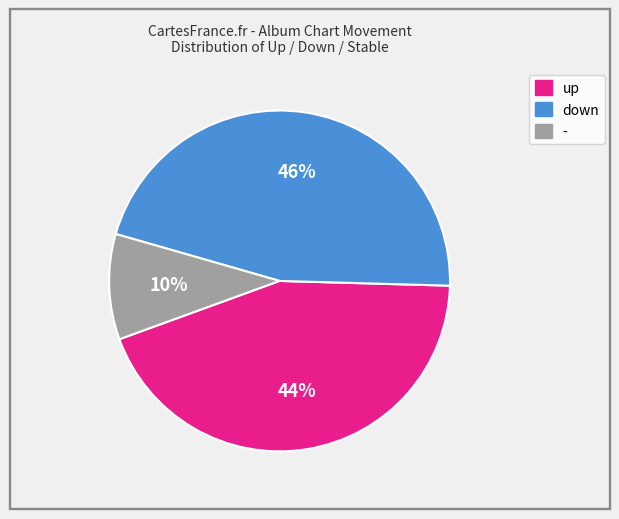

To the nearest percent, what portion does down represent?

46%